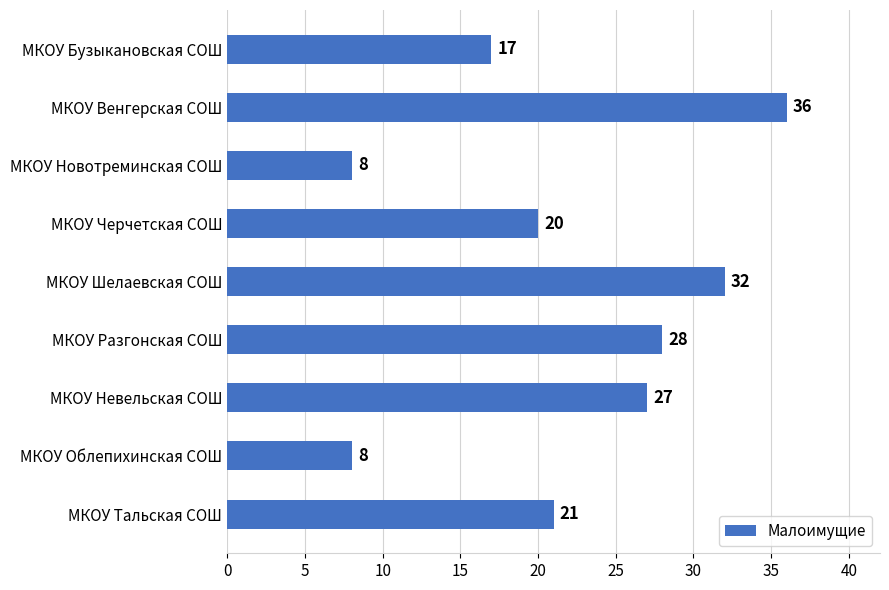

True or false: the data shows 8 at МКОУ Новотреминская СОШ.

True